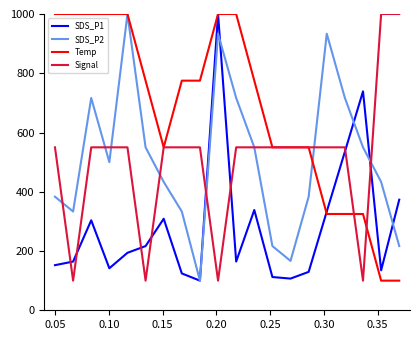

True or false: Signal and SDS_P1 cross at least once.

True